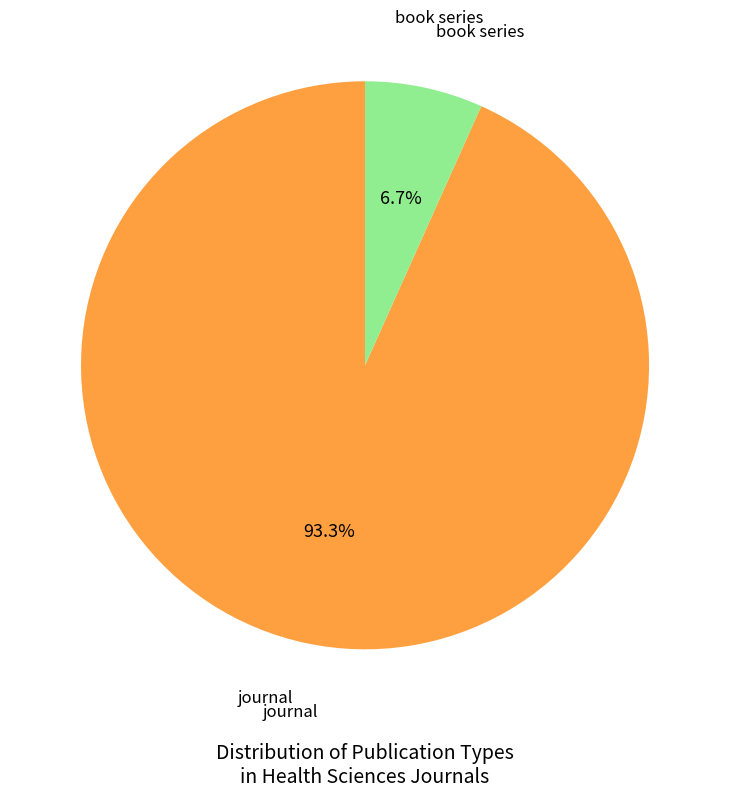

Is there any slice that represents more than half of the pie?

Yes